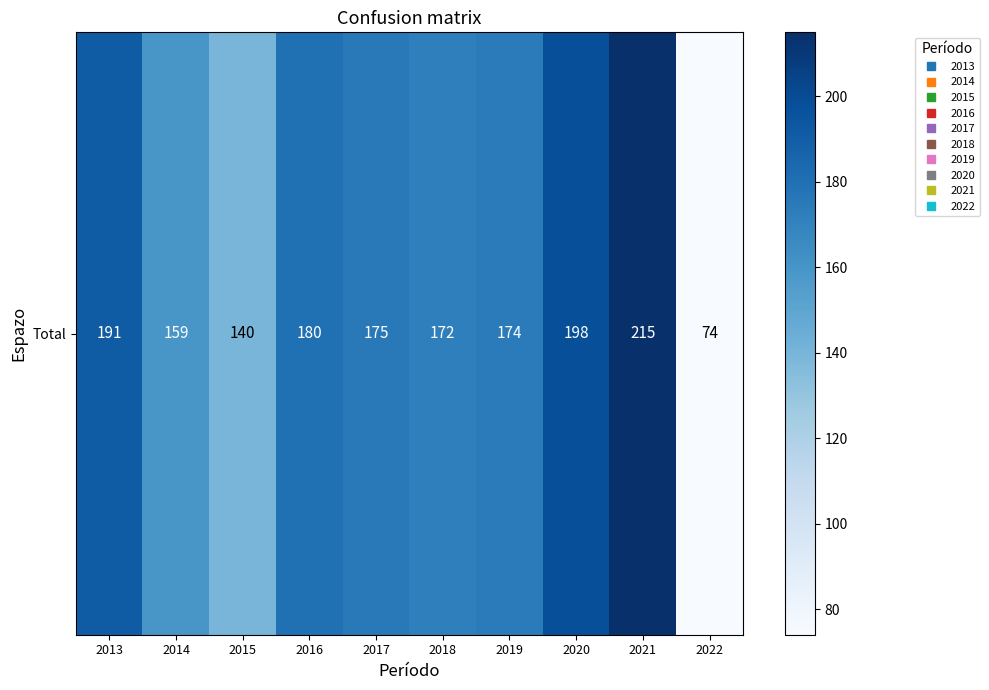

At which label is the value closest to 144?

2015